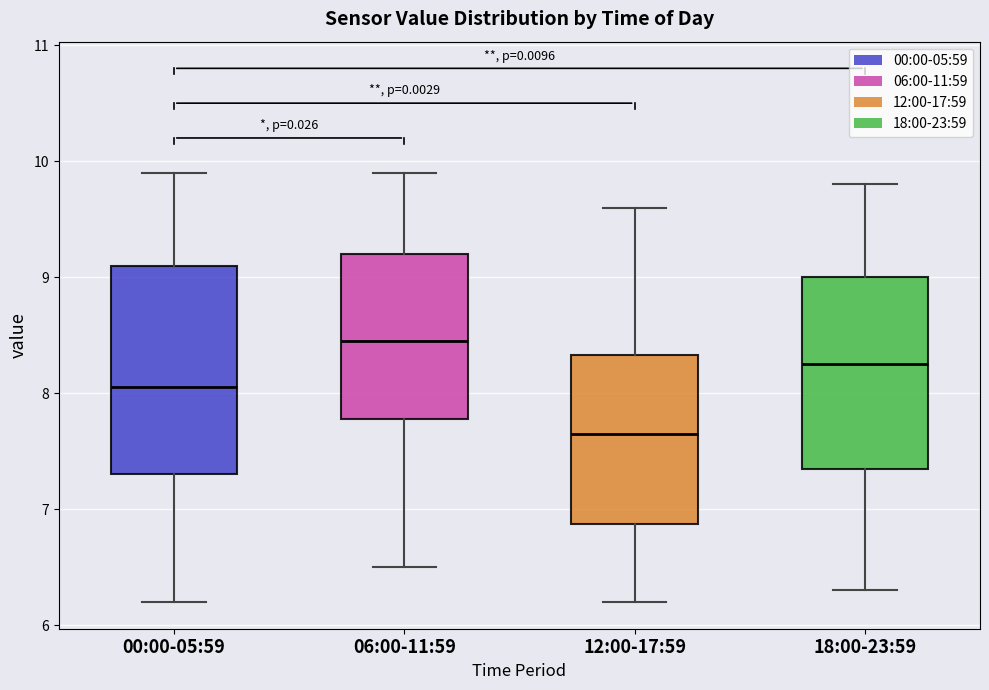

Where does the lower whisker of the box for 18:00-23:59 end on the y-axis? The values are not printed on the chart, so give them approximately, as read against the axis.

6.3